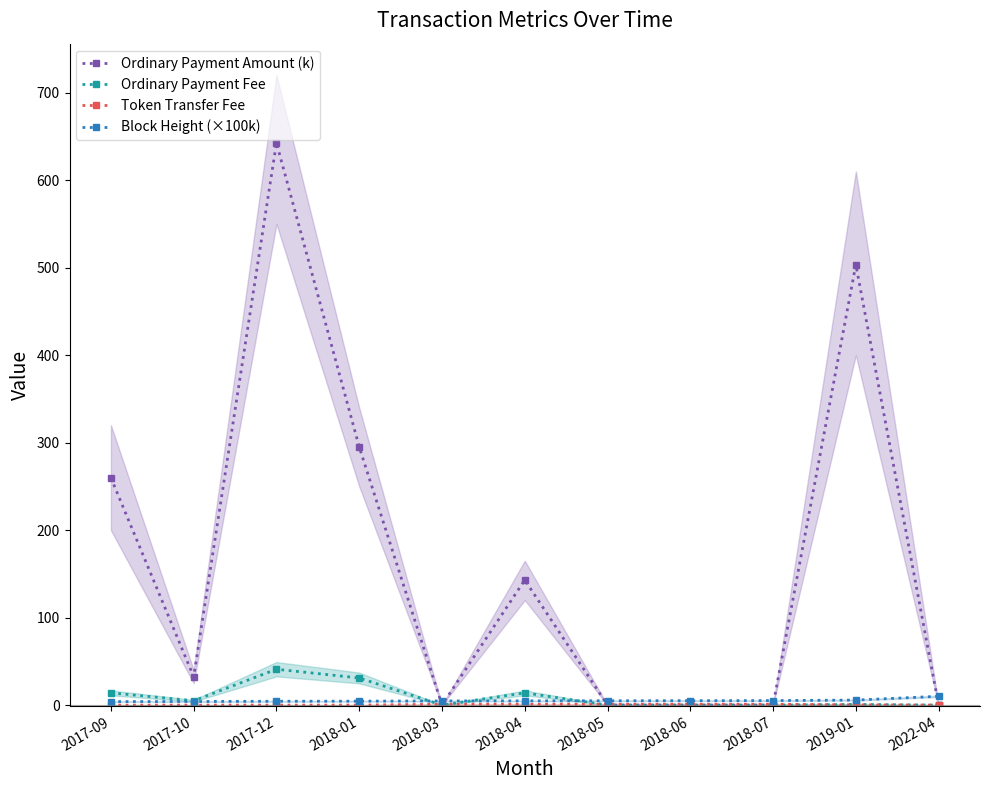

What is the sum of the Token Transfer Fee values at 2018-06 and 2022-04?

1.0